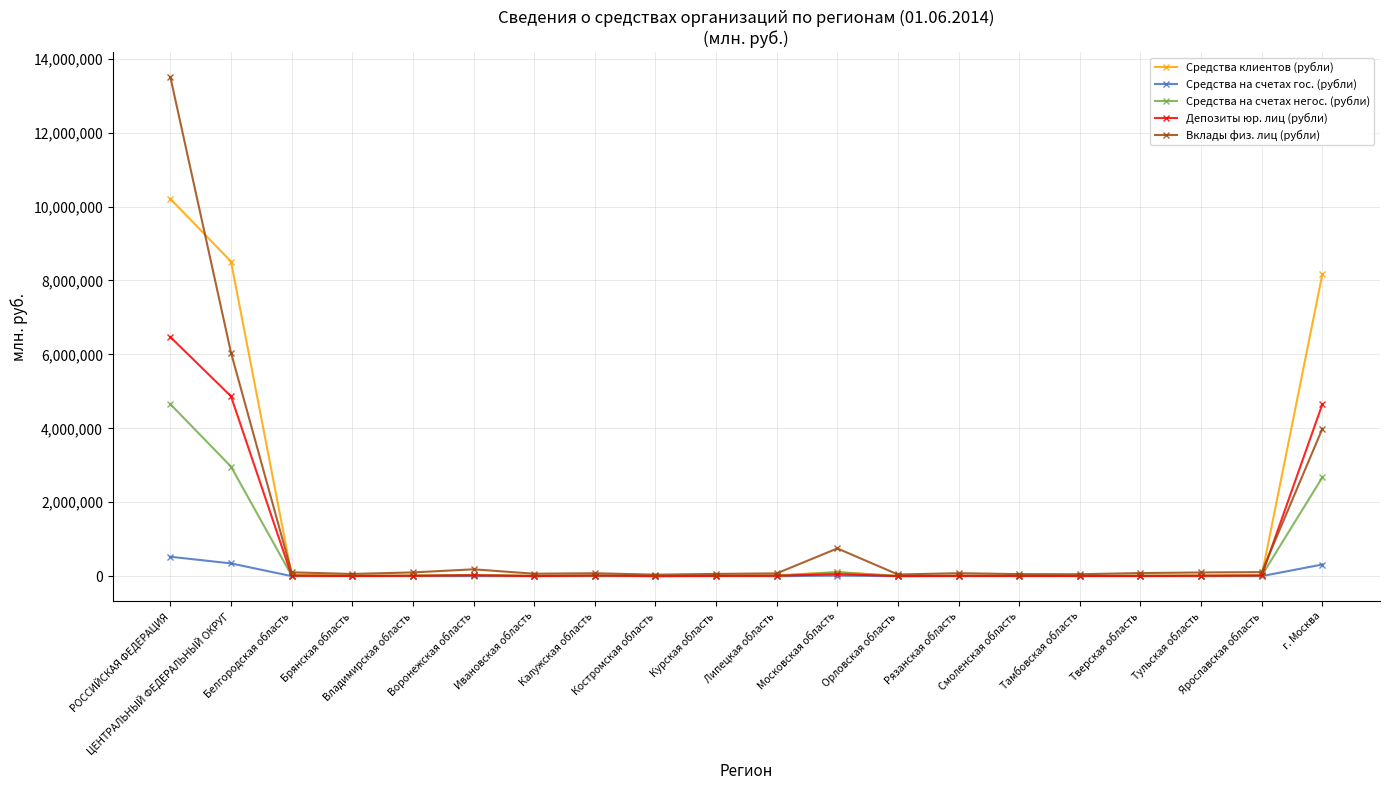

Is it true that Депозиты юр. лиц (рубли) equals 3815 at Костромская область?

True